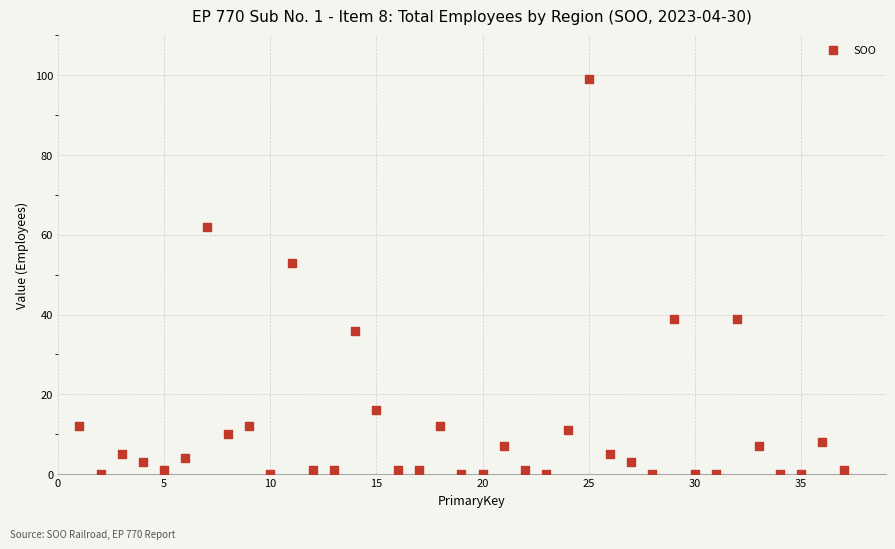

What Y value in the scatter plot is closest to 49?

53